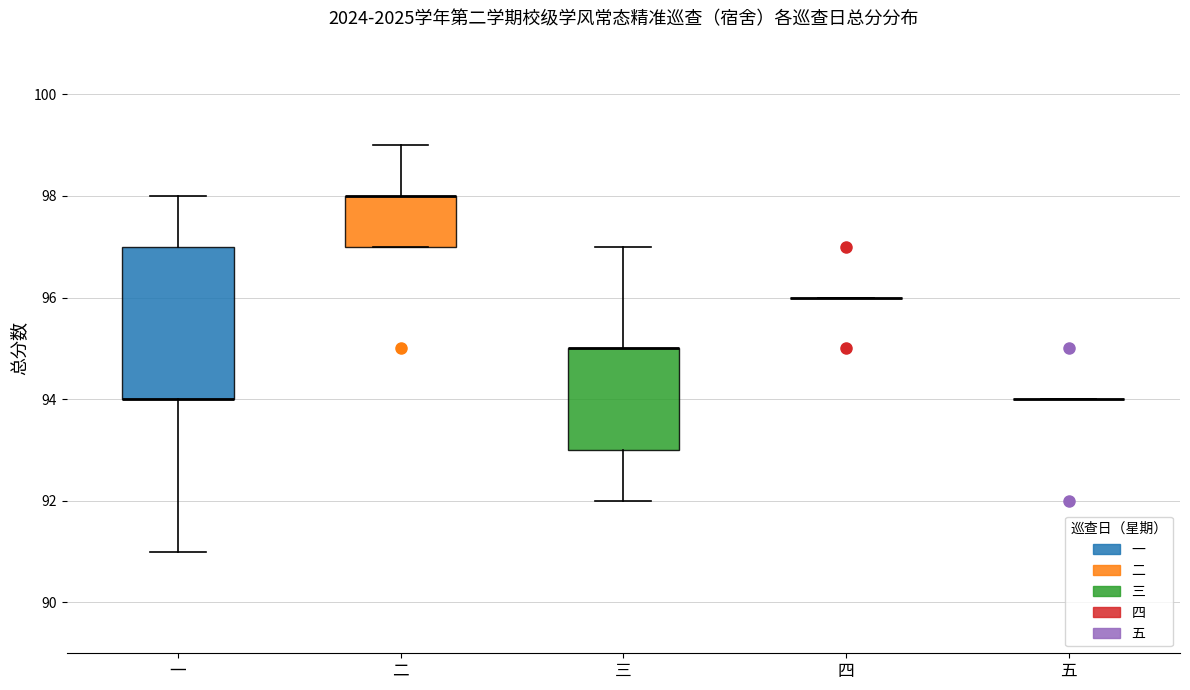

Reading left to right, transcribe this box plot: for each box, give where its median line is, the range the box spans, and where its two whiskers end, as read against the y-axis. The values are not printed on the chart, so give them approximately, as read against the axis.

一: median 94 (drawn on the box's lower edge), box 94 to 97, whiskers 91 to 98
二: median 98 (drawn on the box's upper edge), box 97 to 98, whiskers 97 to 99
三: median 95 (drawn on the box's upper edge), box 93 to 95, whiskers 92 to 97
四: box collapsed to a line at 96, whiskers 96 to 96
五: box collapsed to a line at 94, whiskers 94 to 94